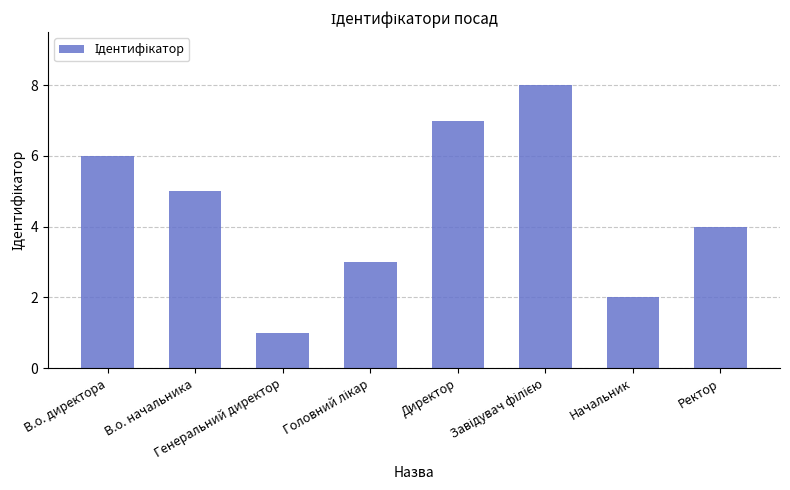

How many bars are there in total?

8